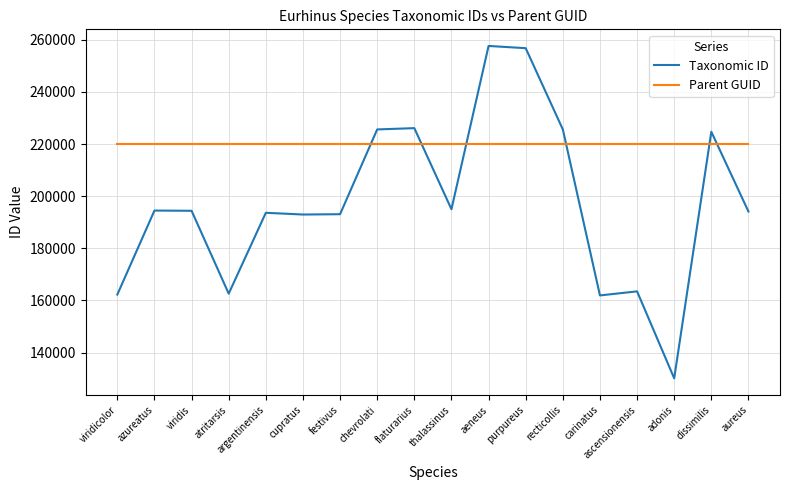

How many times do Parent GUID and Taxonomic ID cross each other?

6